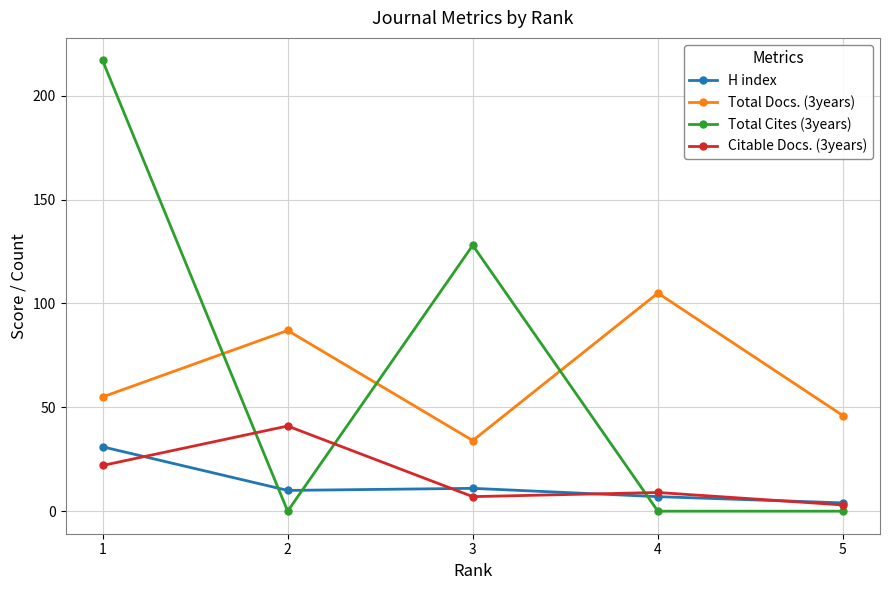

List the series in order of their peak value, highest first.

Total Cites (3years), Total Docs. (3years), Citable Docs. (3years), H index